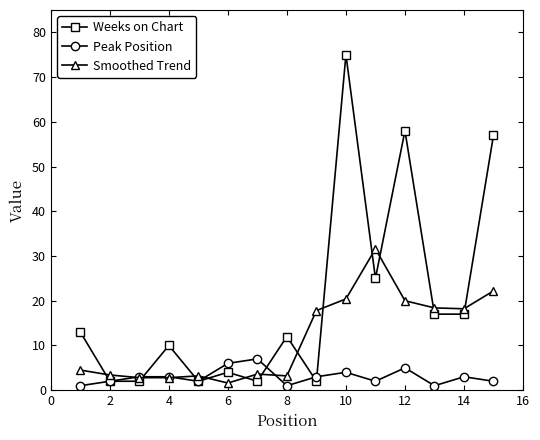

What is the difference between the maximum and second lowest values in the Peak Position series?

6.0